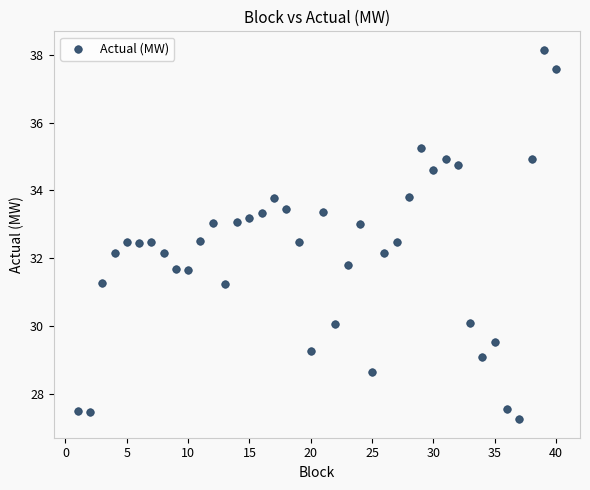

What is the range of X values (max minus min)?

39.0